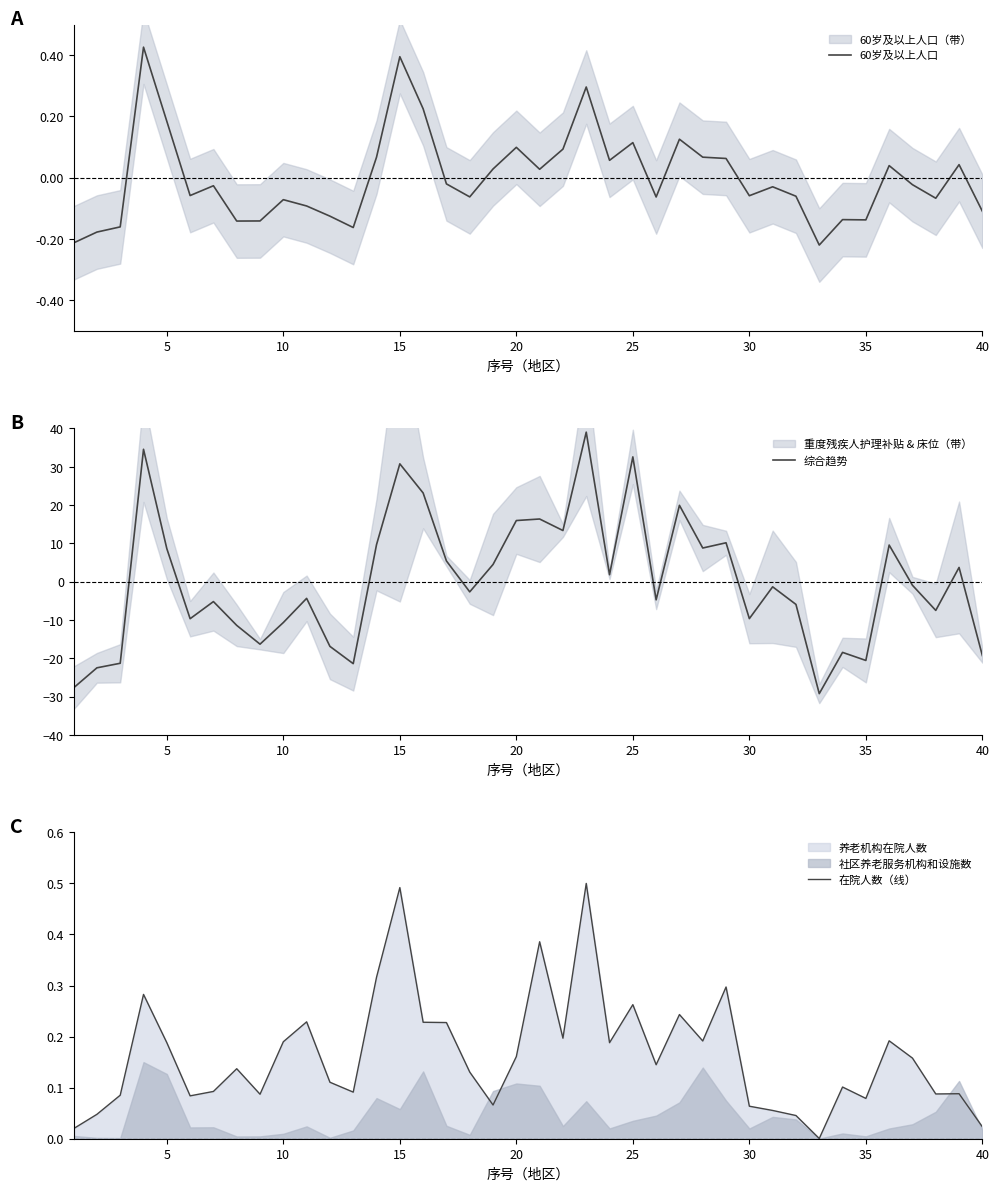

Reading left to right, extract all data points from this chart.

60岁及以上人口: -0.2	-0.2	-0.2	0.4	0.2	-0.1	-0.0	-0.1	-0.1	-0.1	-0.1	-0.1	-0.2	0.1	0.4	0.2	-0.0	-0.1	0.0	0.1	0.0	0.1	0.3	0.1	0.1	-0.1	0.1	0.1	0.1	-0.1	-0.0	-0.1	-0.2	-0.1	-0.1	0.0	-0.0	-0.1	0.0	-0.1
综合趋势: -27.7	-22.5	-21.3	34.6	8.6	-9.7	-5.2	-11.4	-16.3	-10.7	-4.4	-16.9	-21.4	9.7	30.8	23.2	5.4	-2.7	4.5	16.0	16.4	13.4	39.0	1.8	32.6	-4.7	19.9	8.8	10.2	-9.7	-1.3	-5.9	-29.2	-18.5	-20.6	9.6	-0.9	-7.5	3.7	-19.3
在院人数（线）: 0.0	0.0	0.1	0.3	0.2	0.1	0.1	0.1	0.1	0.2	0.2	0.1	0.1	0.3	0.5	0.2	0.2	0.1	0.1	0.2	0.4	0.2	0.5	0.2	0.3	0.1	0.2	0.2	0.3	0.1	0.1	0.0	0.0	0.1	0.1	0.2	0.2	0.1	0.1	0.0